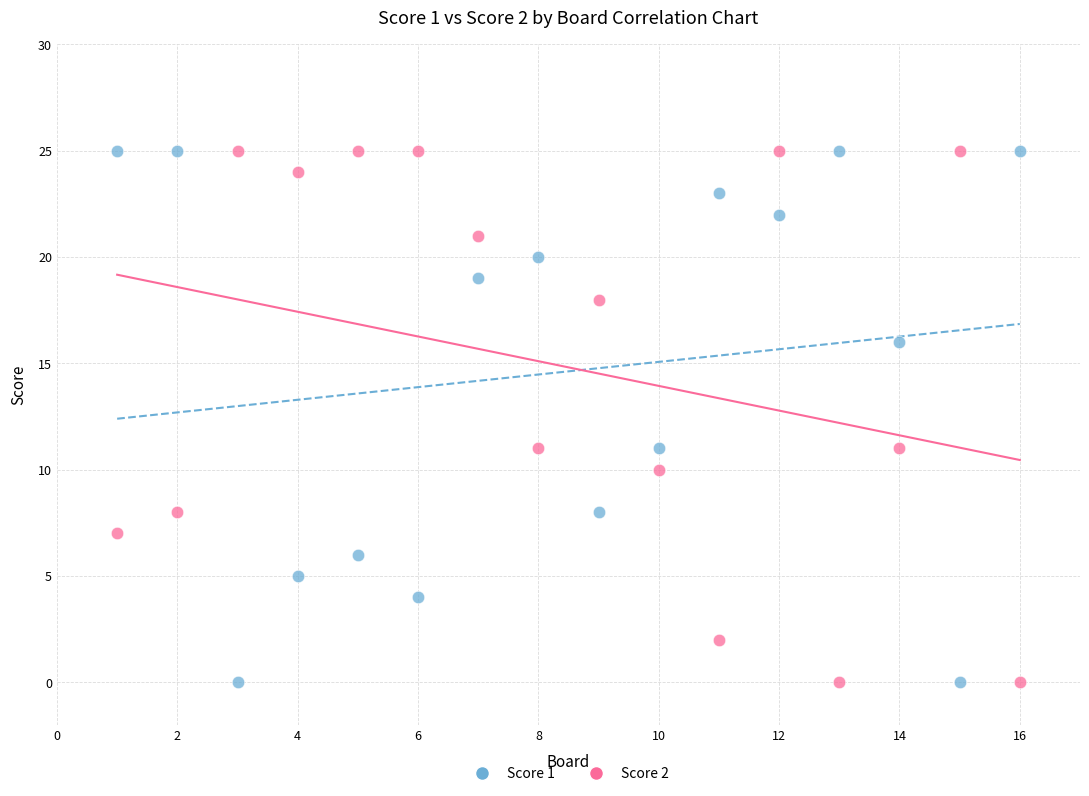

What is the X range (max minus min) for the scatter plot?

15